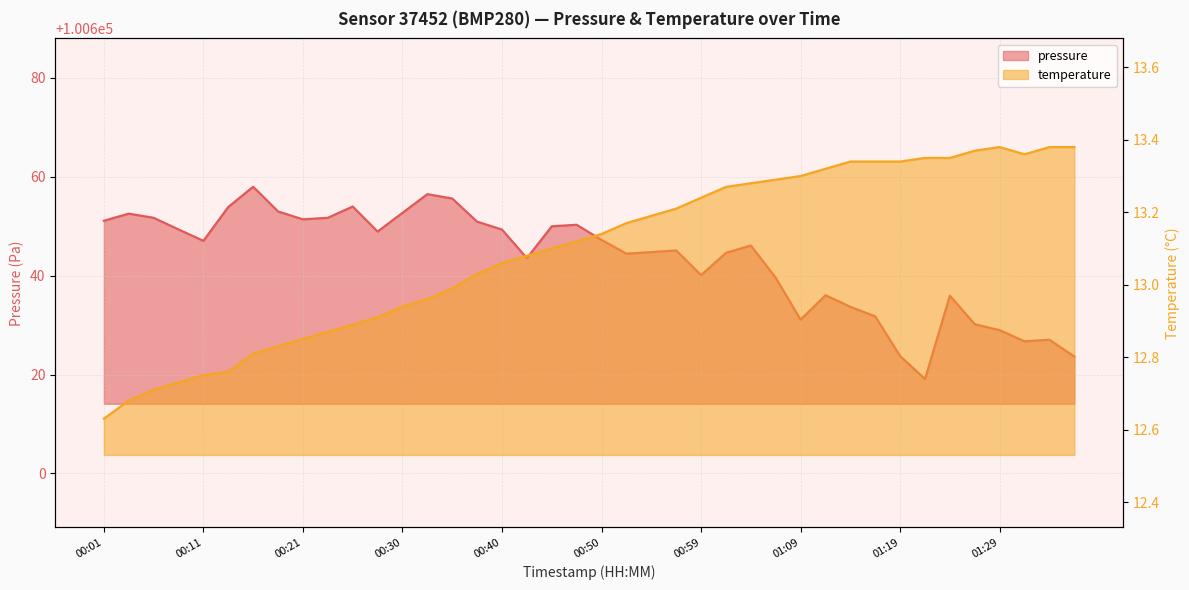

At which label does temperature reach its peak?

01:29